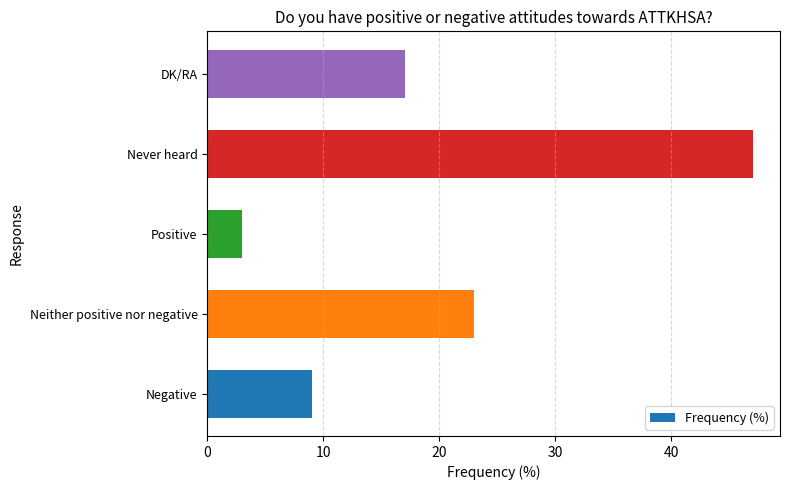

Which label corresponds to the smallest value in the chart?

Positive